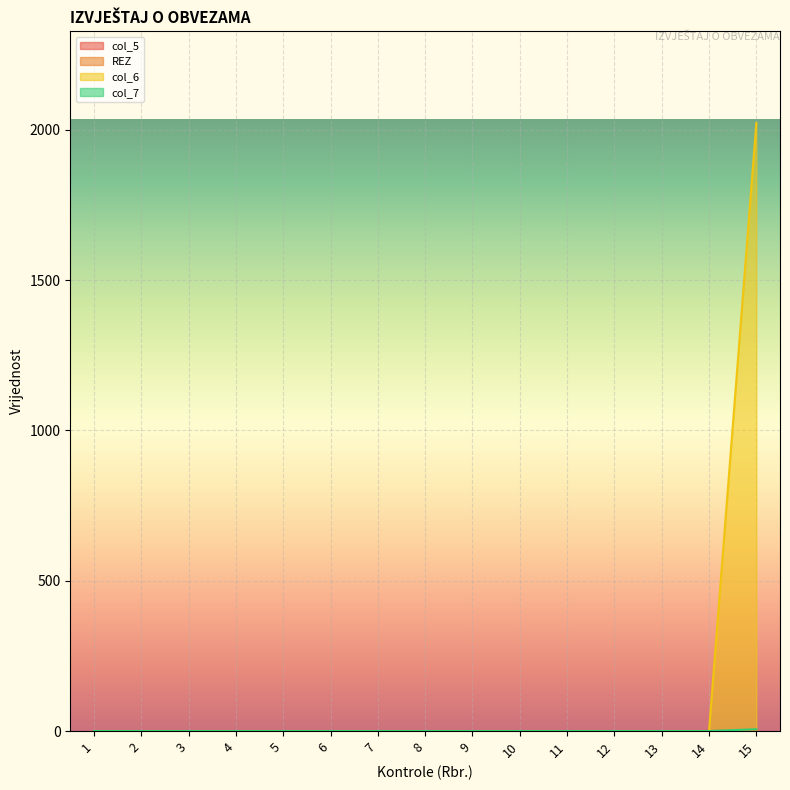

Rank the series at 6 from highest to lowest value.

REZ, col_6, col_7